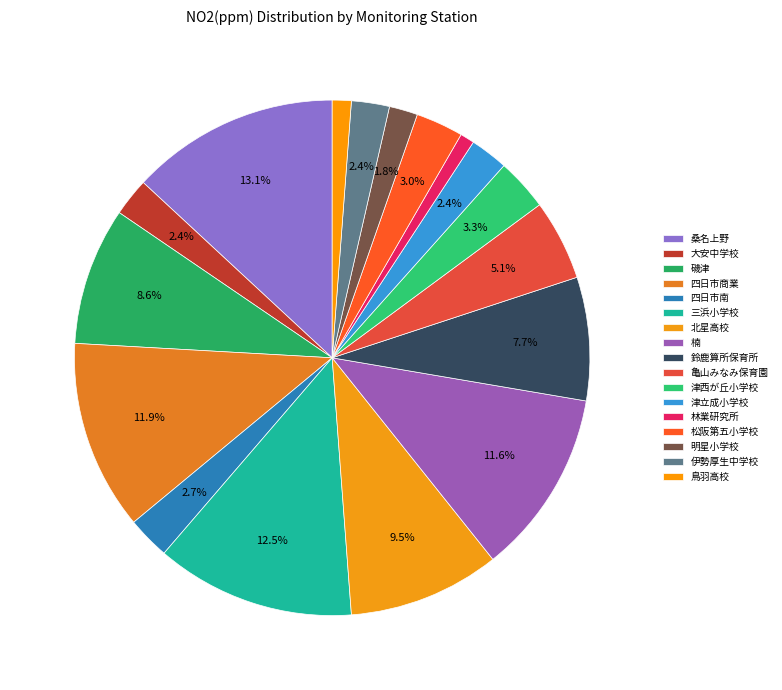

How many slices are in this pie chart?

17